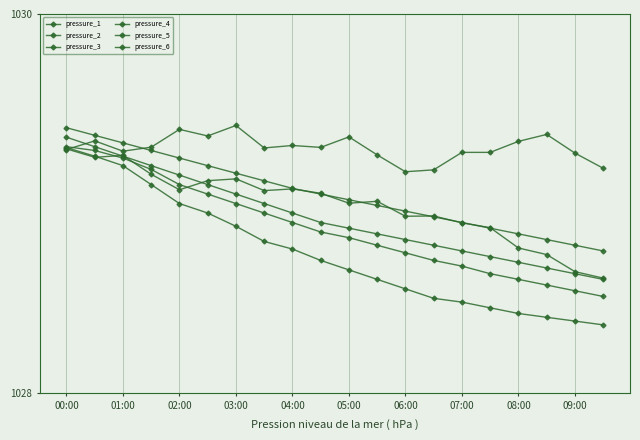

Does the chart have visible grid lines?

Yes